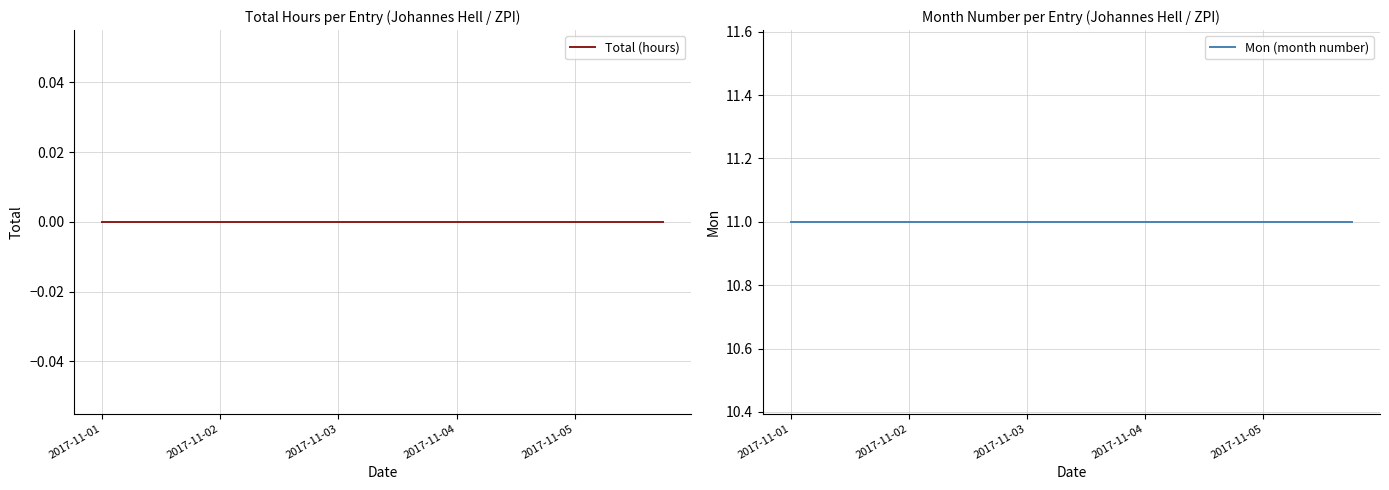

Rank the series by their average value, from lowest to highest.

Total (hours), Mon (month number)